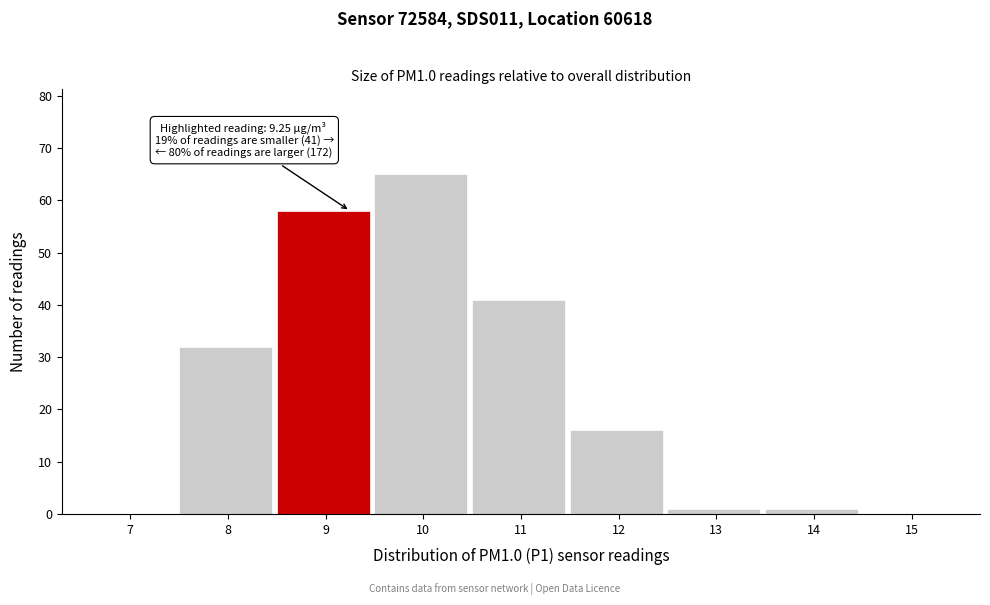

Reading right to left, what are all the values shown in this chart?

15=0	14=1	13=1	12=16	11=41	10=65	9=58	8=32	7=0